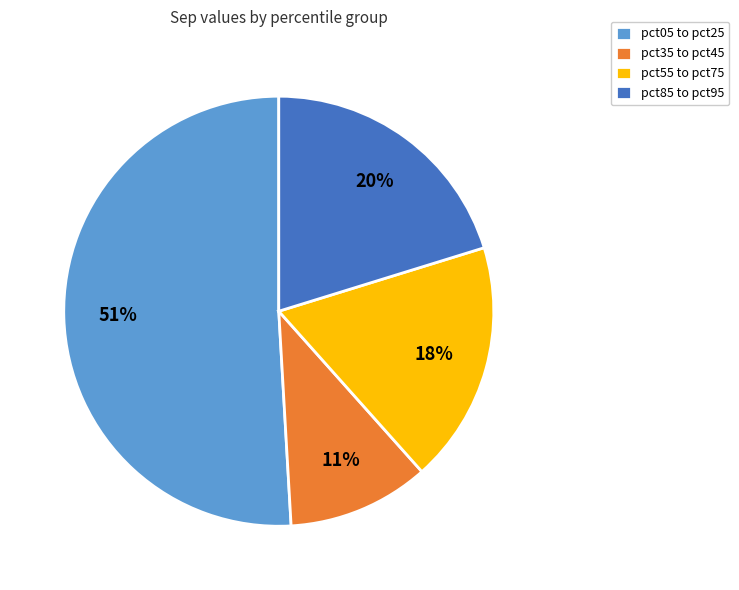

Count the number of slices in the pie.

4